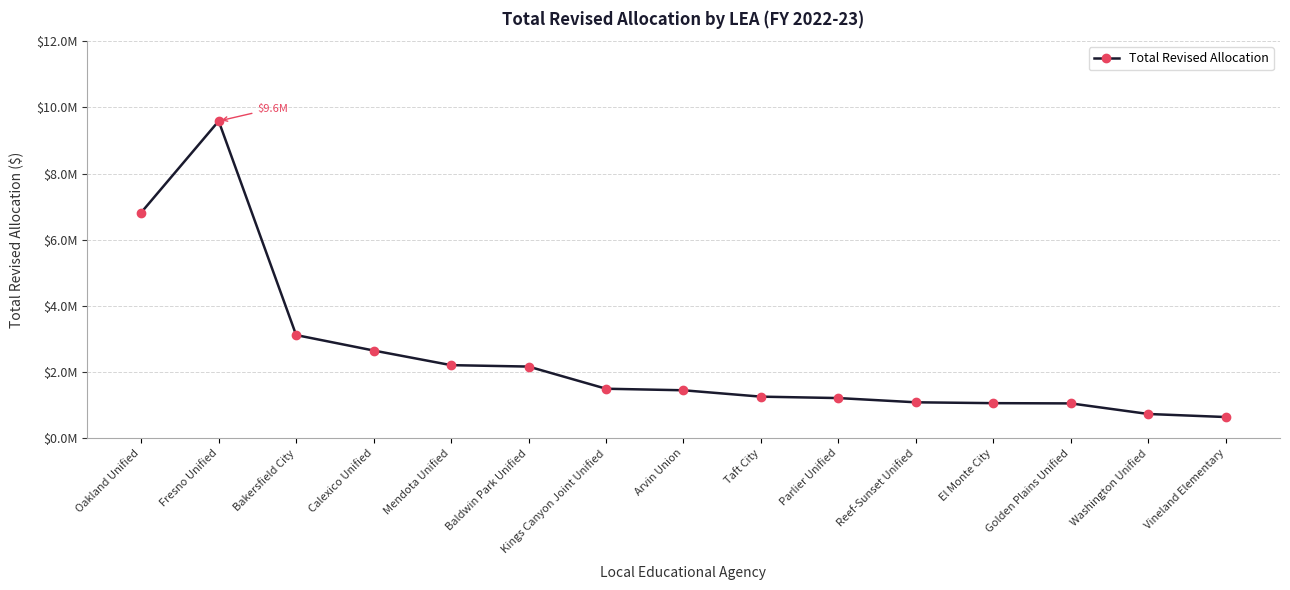

Approximately how many times larger is the value at Vineland Elementary compared to Kings Canyon Joint Unified?

0.4